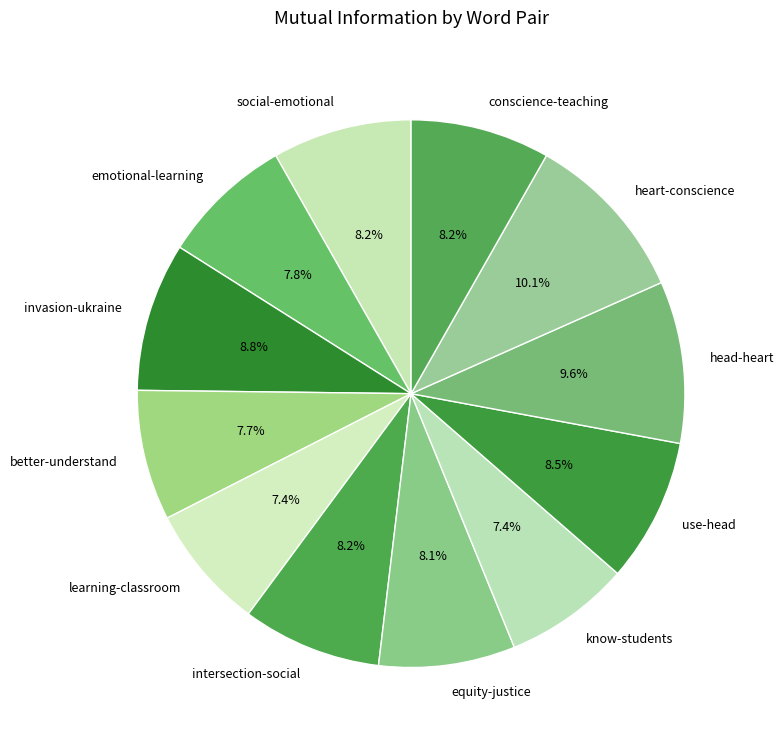

What is the ratio of the value at intersection-social to the value at better-understand?

1.1